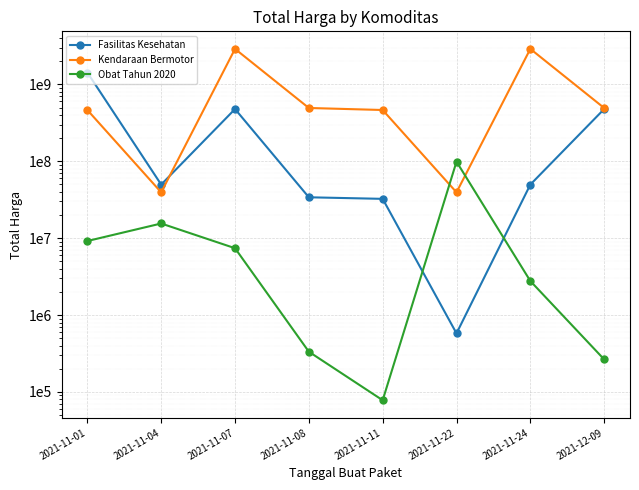

What is the label of the 3rd point from the left?

2021-11-07